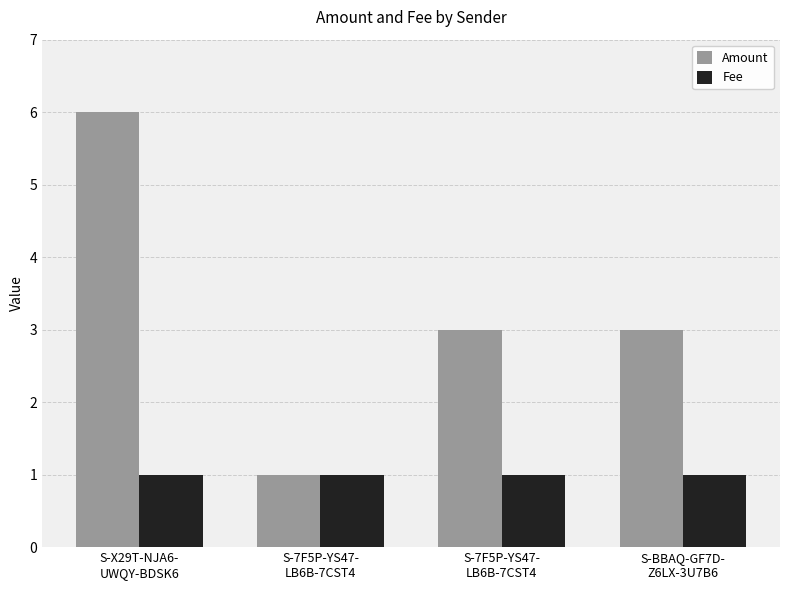

What is the total value across all series at S-7F5P-YS47-
LB6B-7CST4?

2